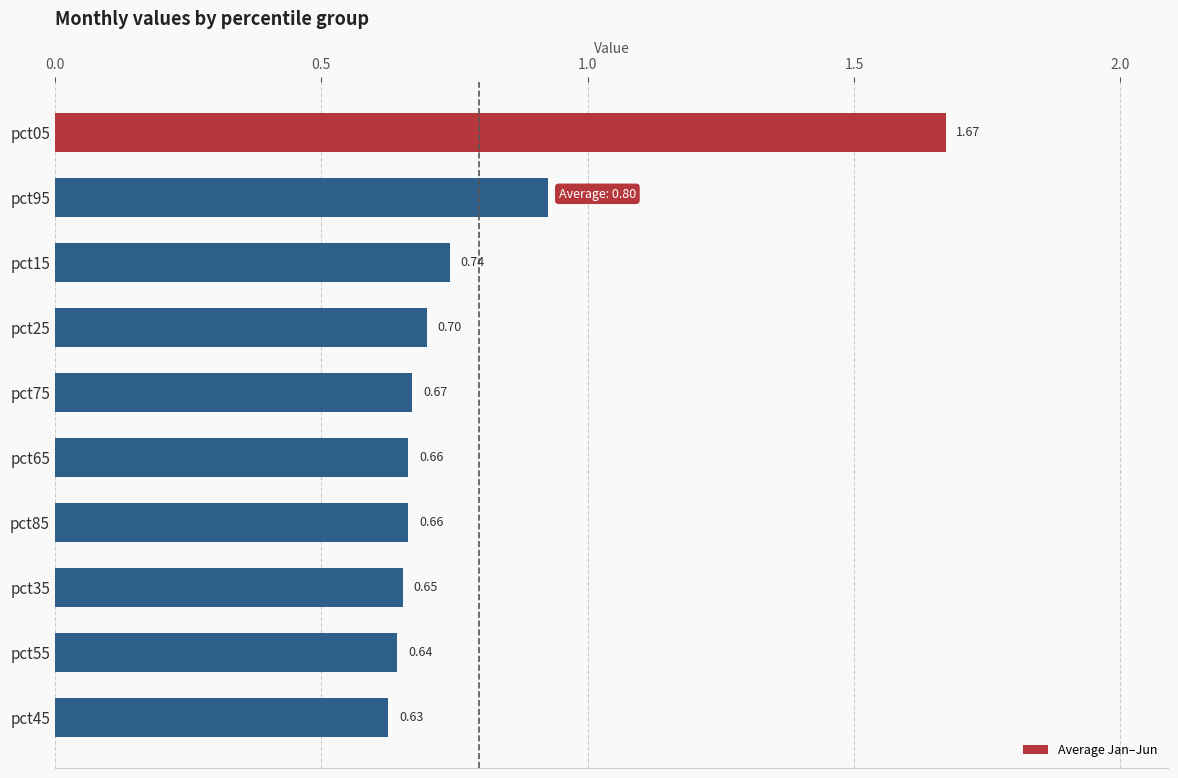

Between pct35 and pct45, which is larger?

pct35